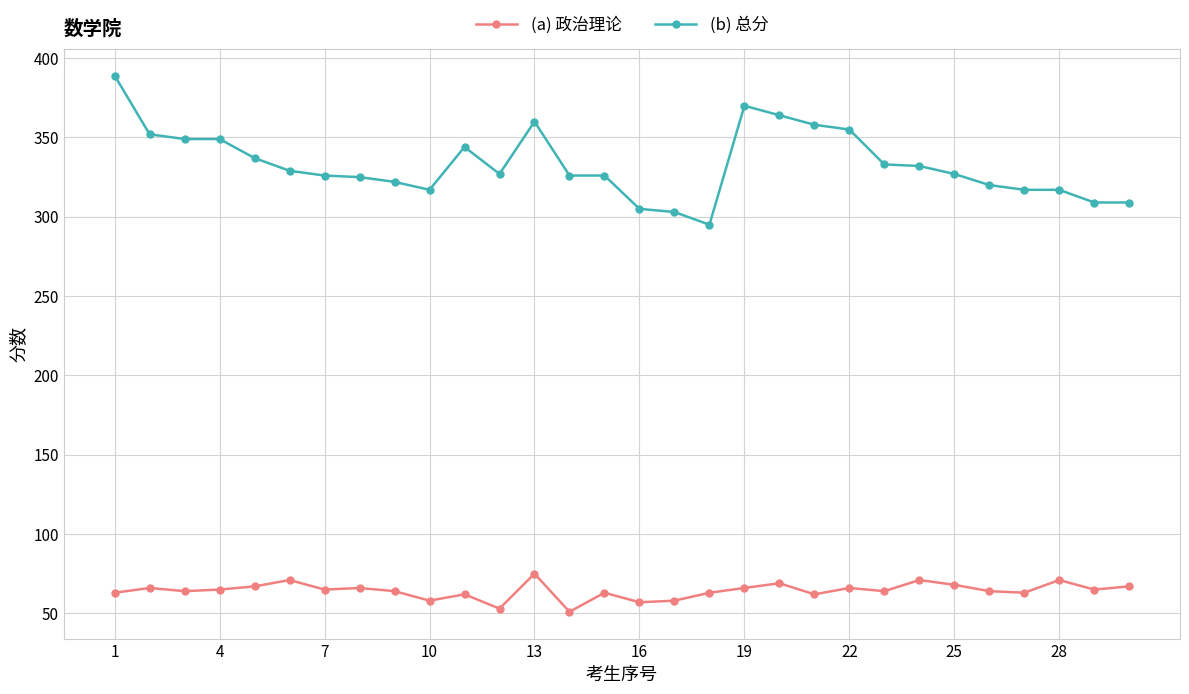

Rank the series by their average value, from highest to lowest.

(b) 总分, (a) 政治理论